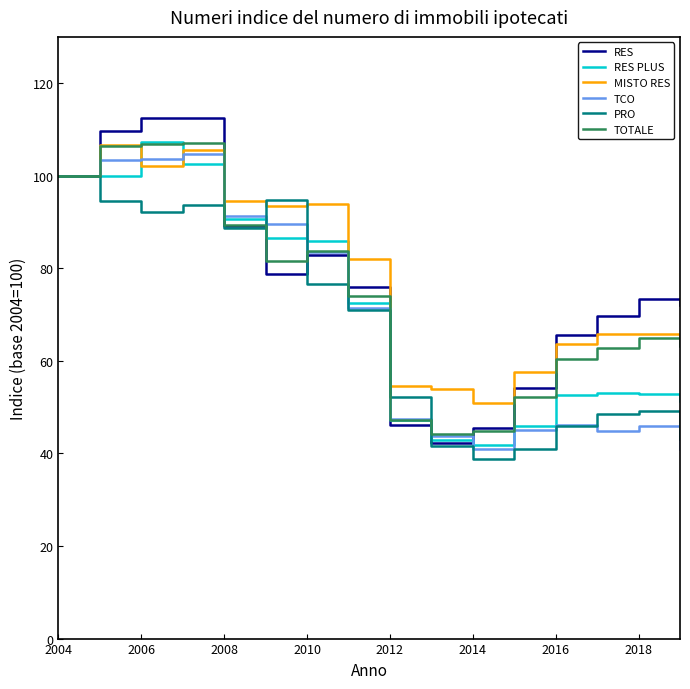

What is the maximum value shown in the chart?

112.4